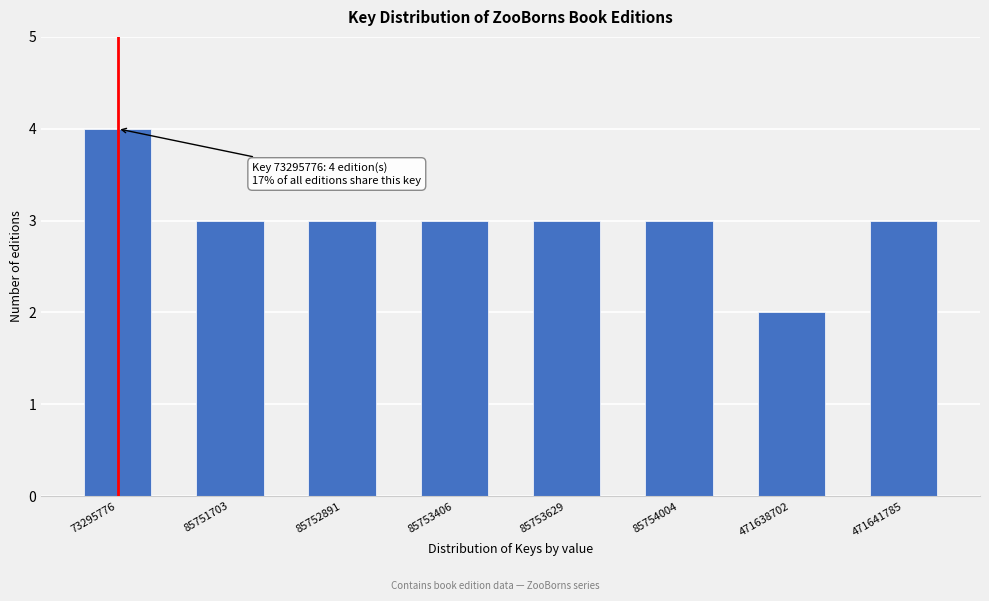

Reading right to left, extract all data points from this chart.

3	2	3	3	3	3	3	4